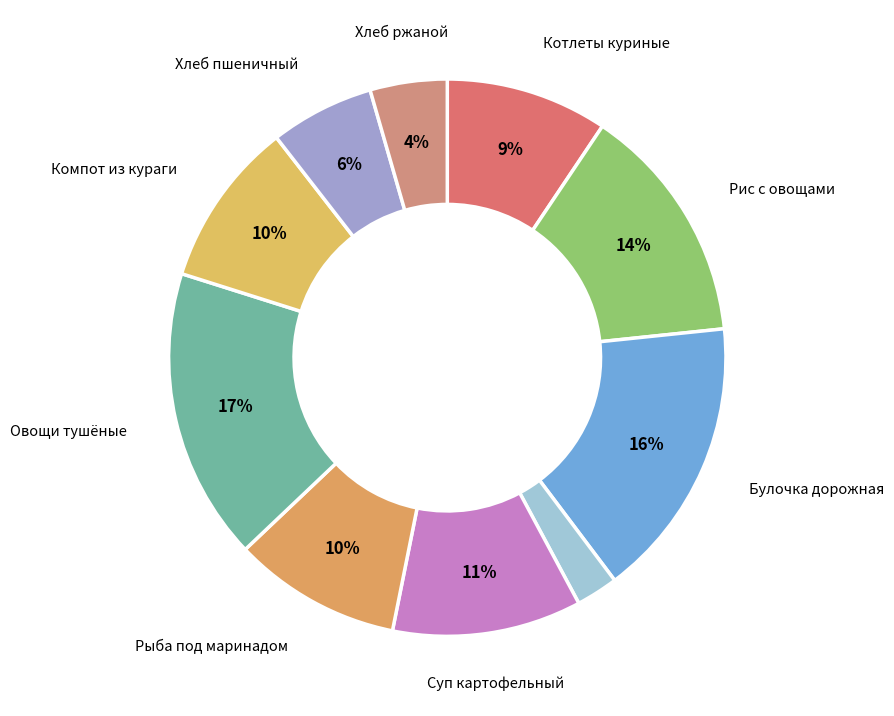

To the nearest percent, what is the average slice percentage?

10%